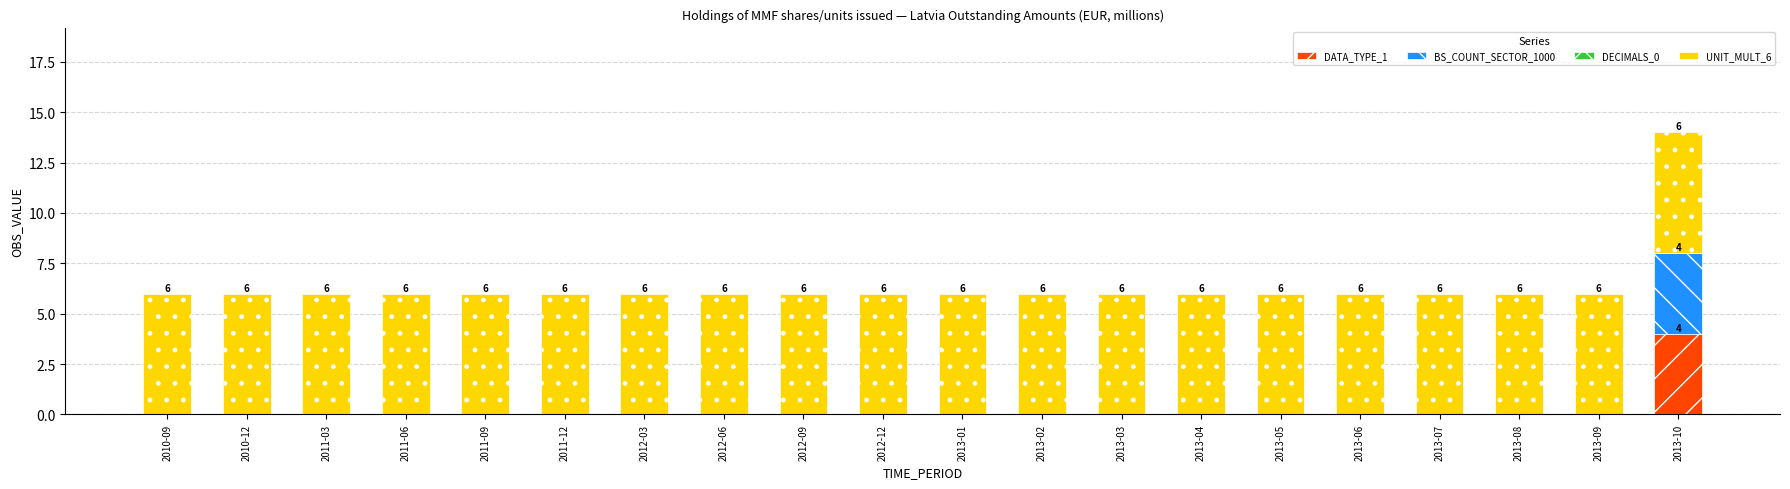

At which category is the sum across all series the highest?

2013-10